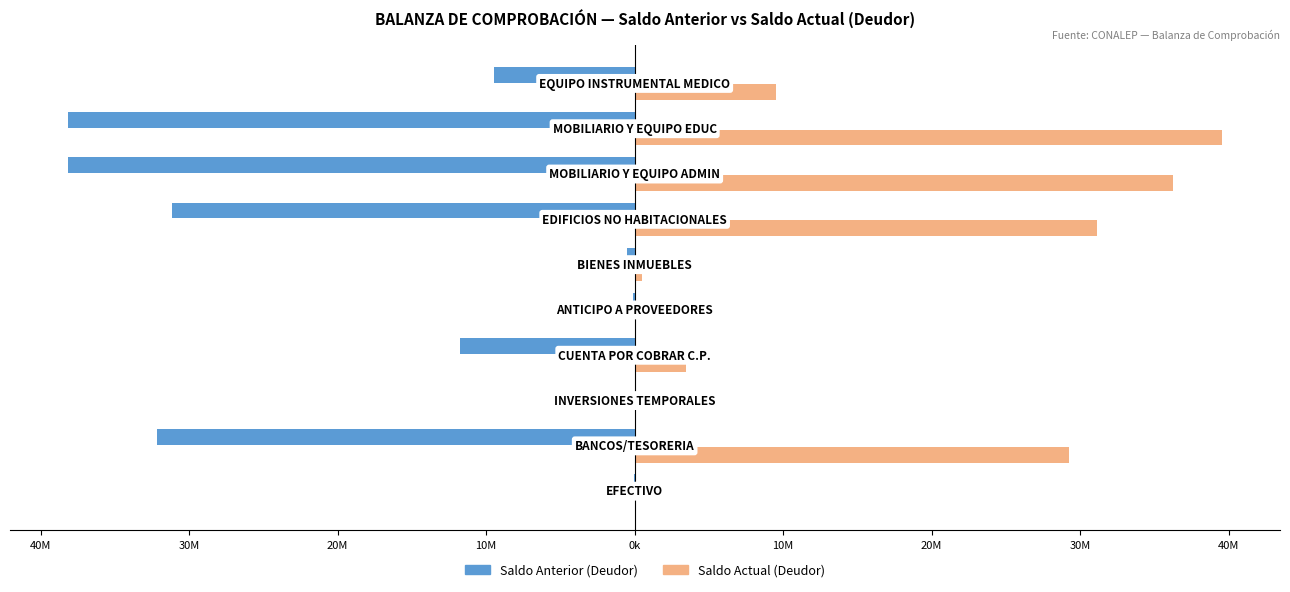

What are all the series names shown in the legend?

Saldo Anterior (Deudor), Saldo Actual (Deudor)